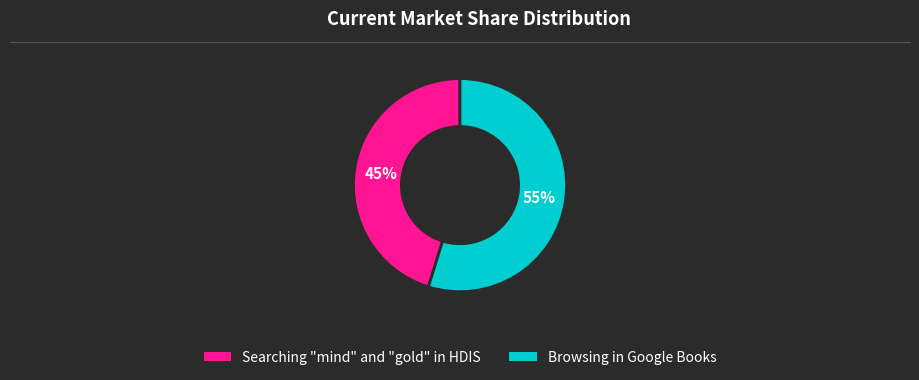

Which slice is the smallest?

Searching "mind" and "gold" in HDIS